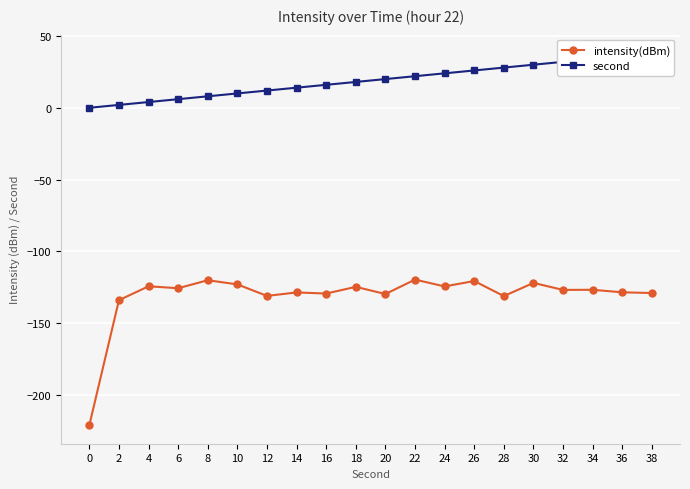

What is the average value of the second series?

19.0